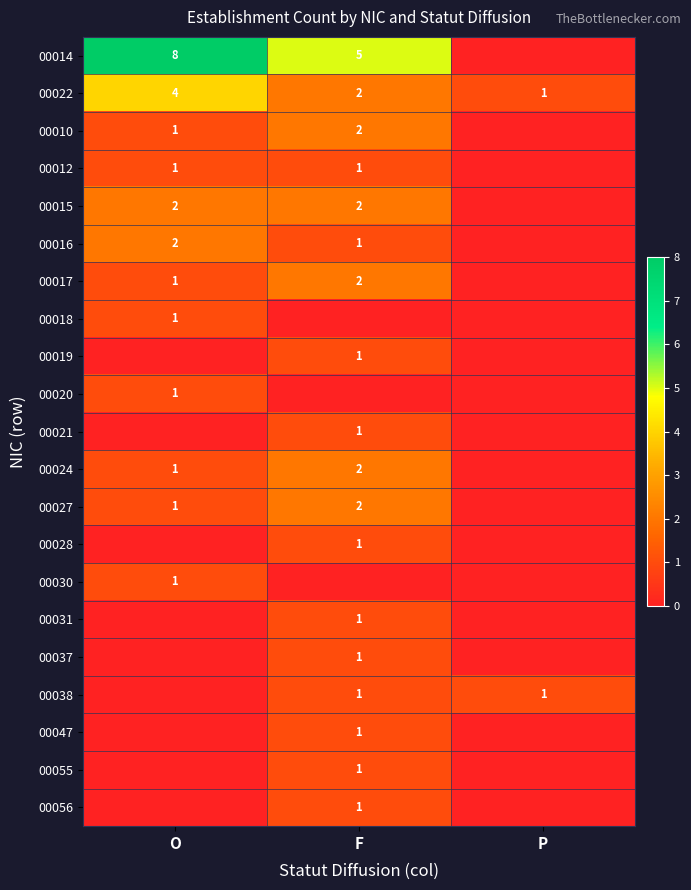

Read the 00022 value at O.

4